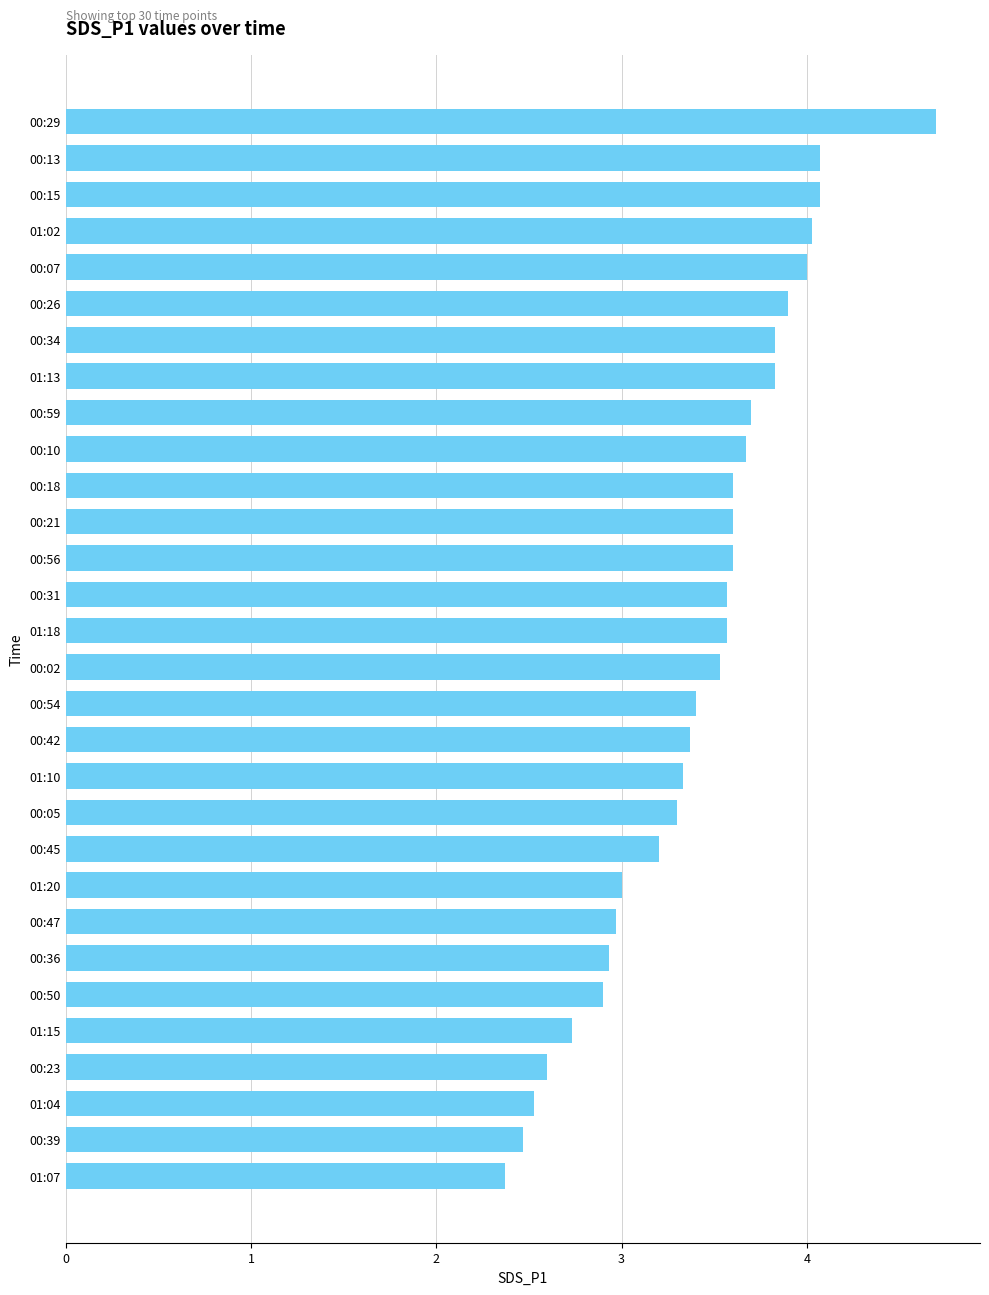

What is the average value?

3.4